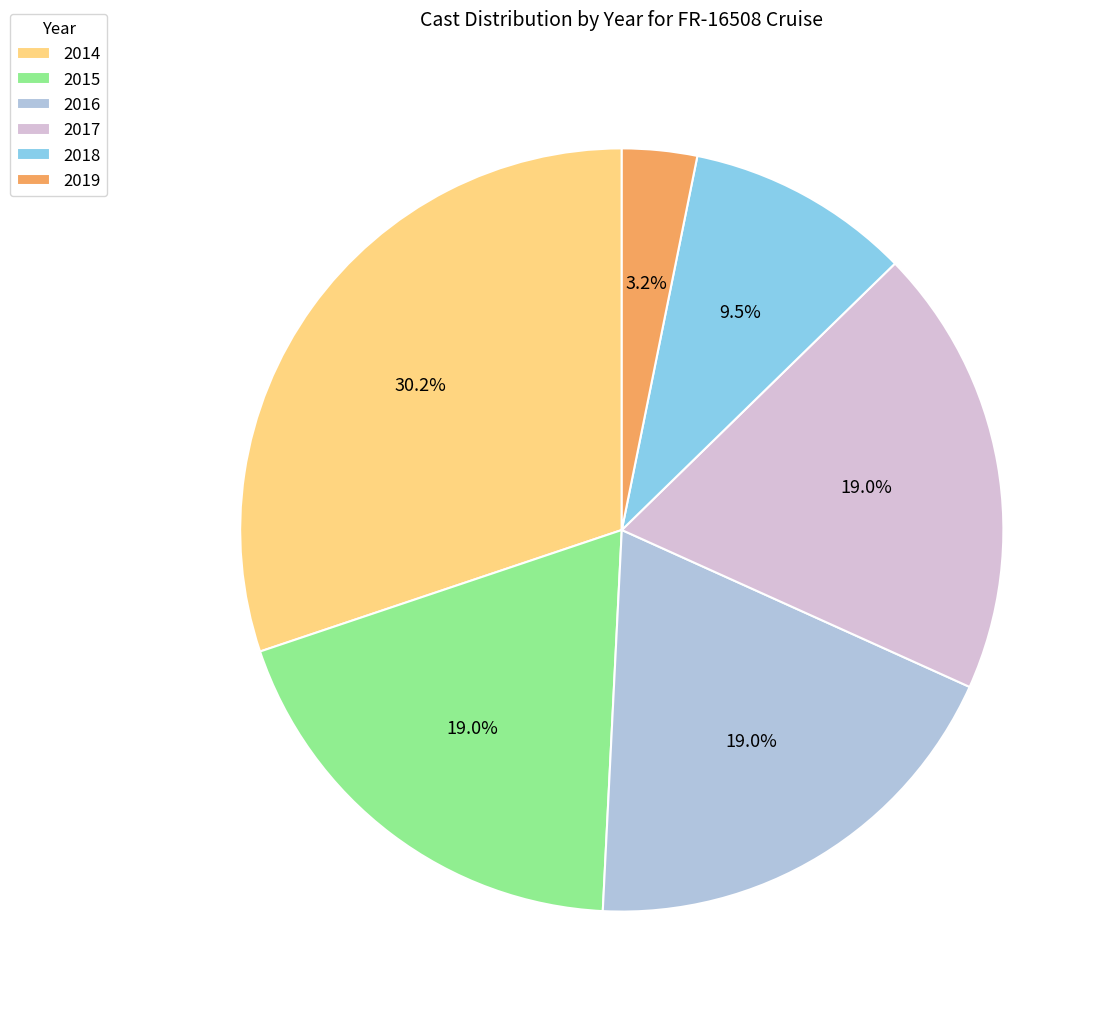

To the nearest percent, what portion does 2015 represent?

19%